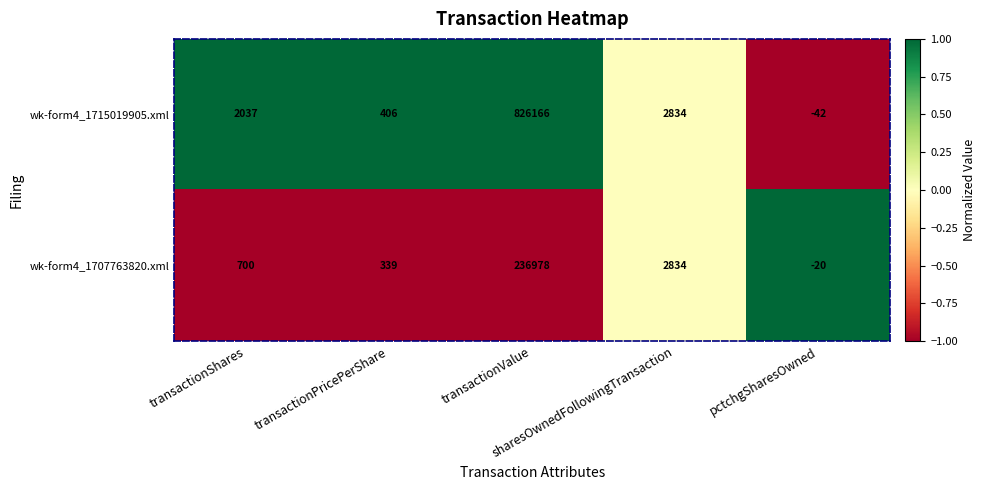

Count the number of categories in the chart.

5